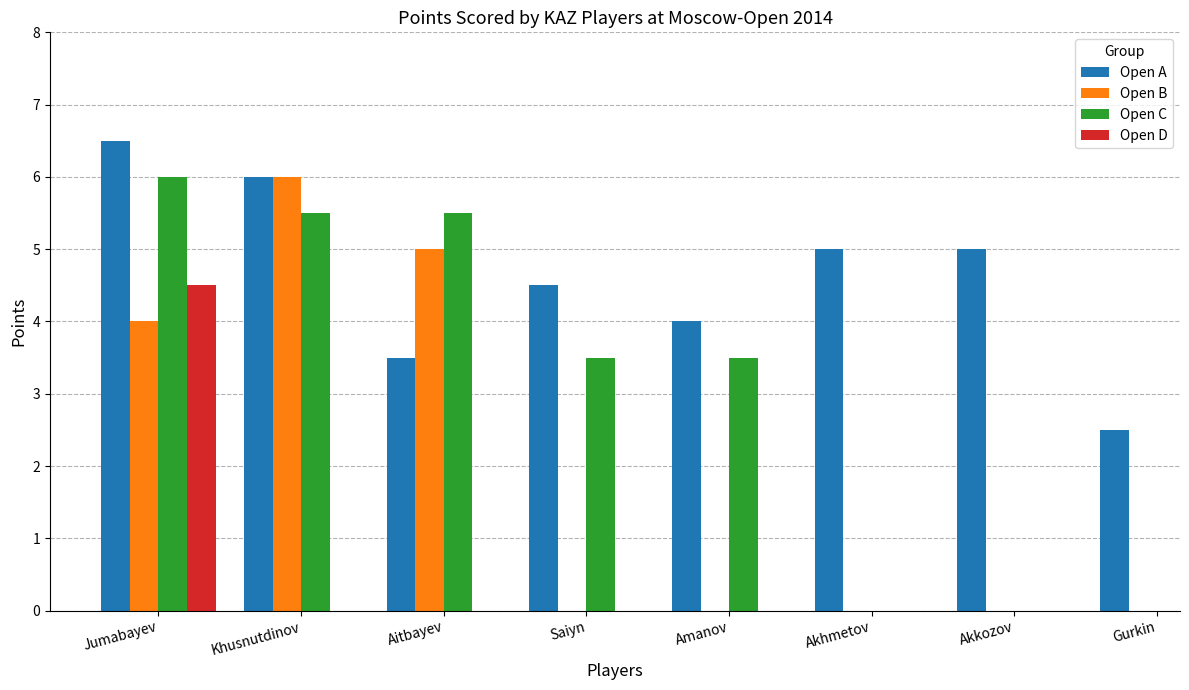

Are the bars horizontal?

No